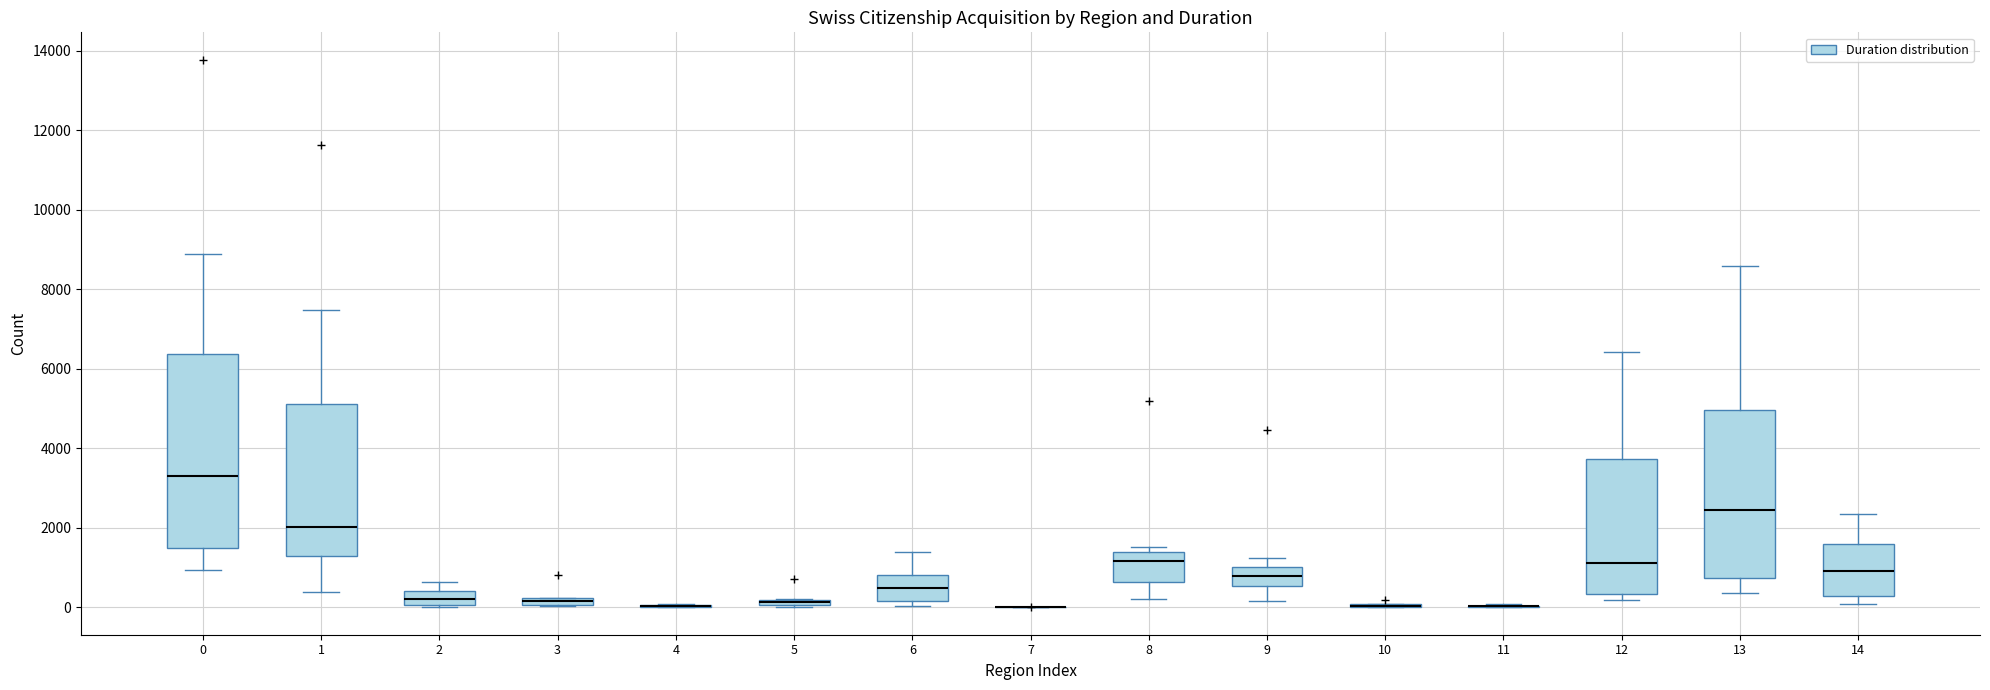

Where is the upper edge of the box at x = 5 on the y-axis? The values are not printed on the chart, so give them approximately, as read against the axis.

200